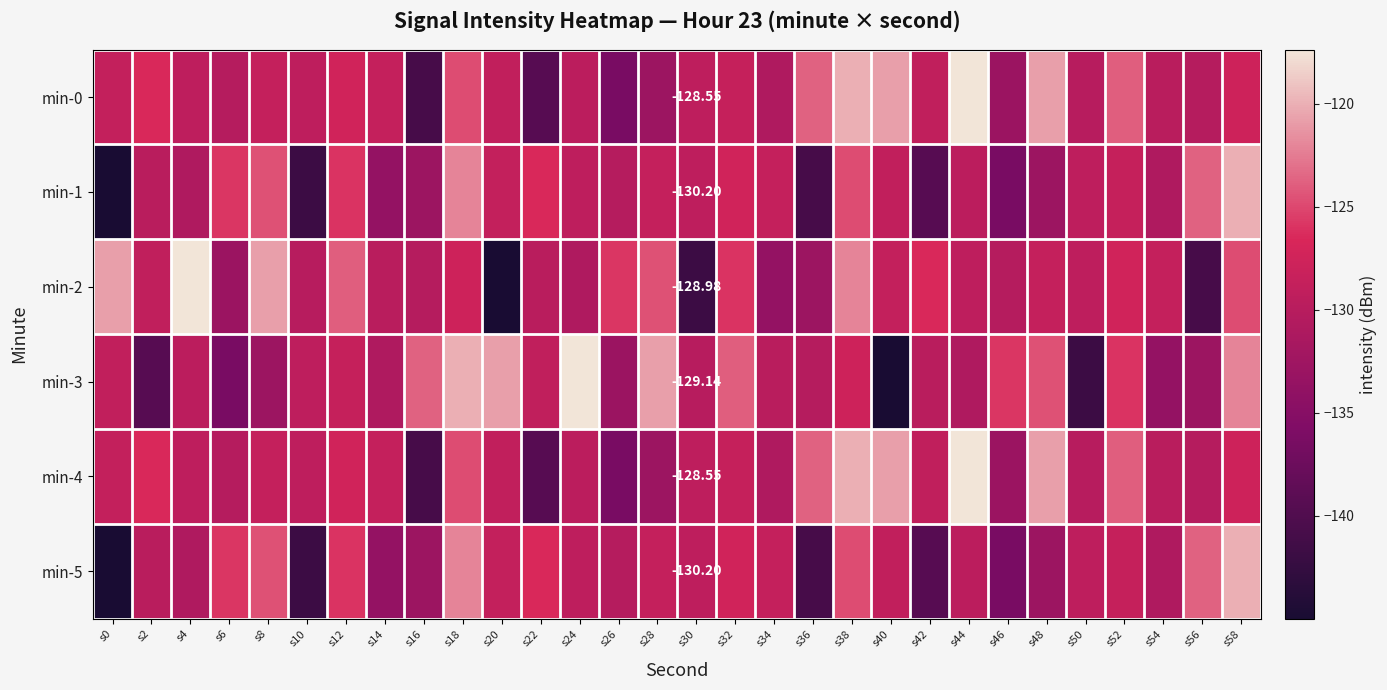

Is it true that min-0 equals -127.8 at s58?

True